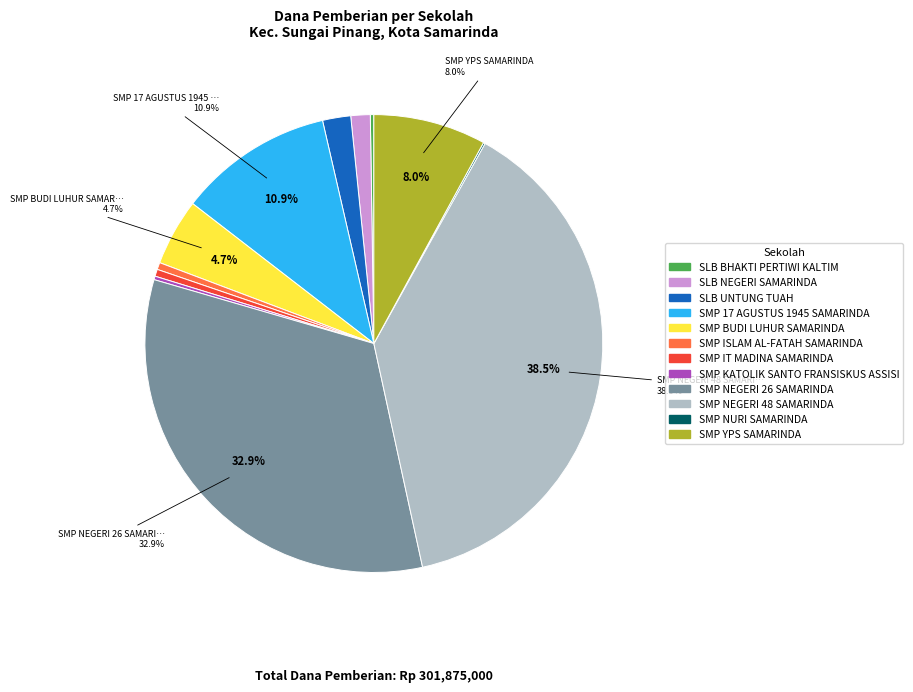

Is there any slice that represents more than half of the pie?

No